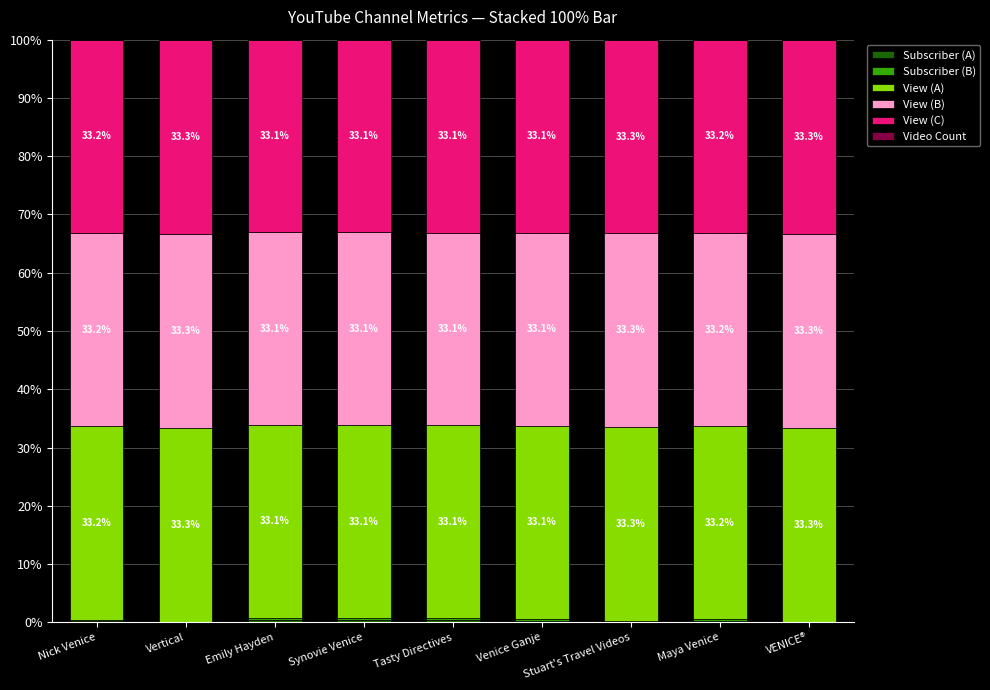

List the labels in order of View (B) value, largest first.

Vertical, VENICE®, Stuart's Travel Videos, Nick Venice, Maya Venice, Venice Ganje, Tasty Directives, Synovie Venice, Emily Hayden